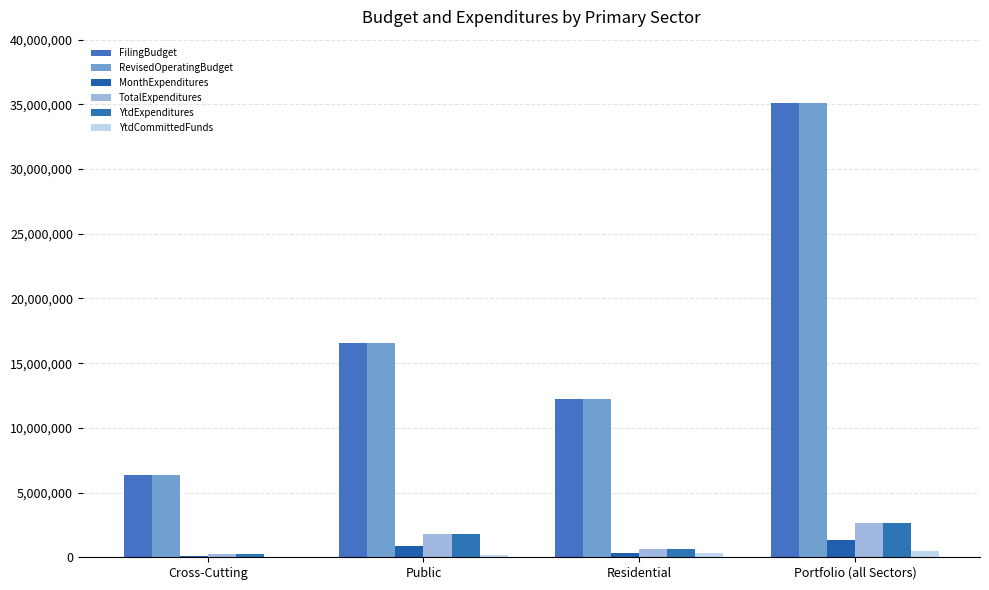

What is the minimum value for YtdExpenditures?

262080